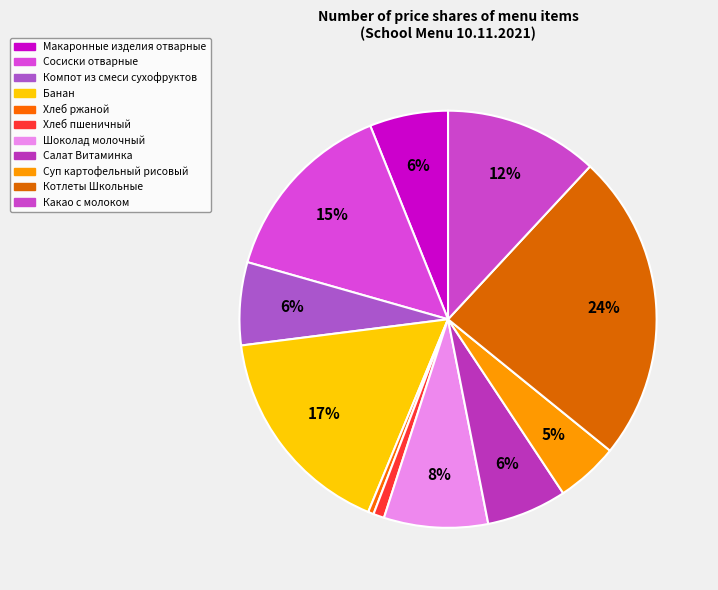

True or false: Котлеты Школьные accounts for 30% of the total.

False